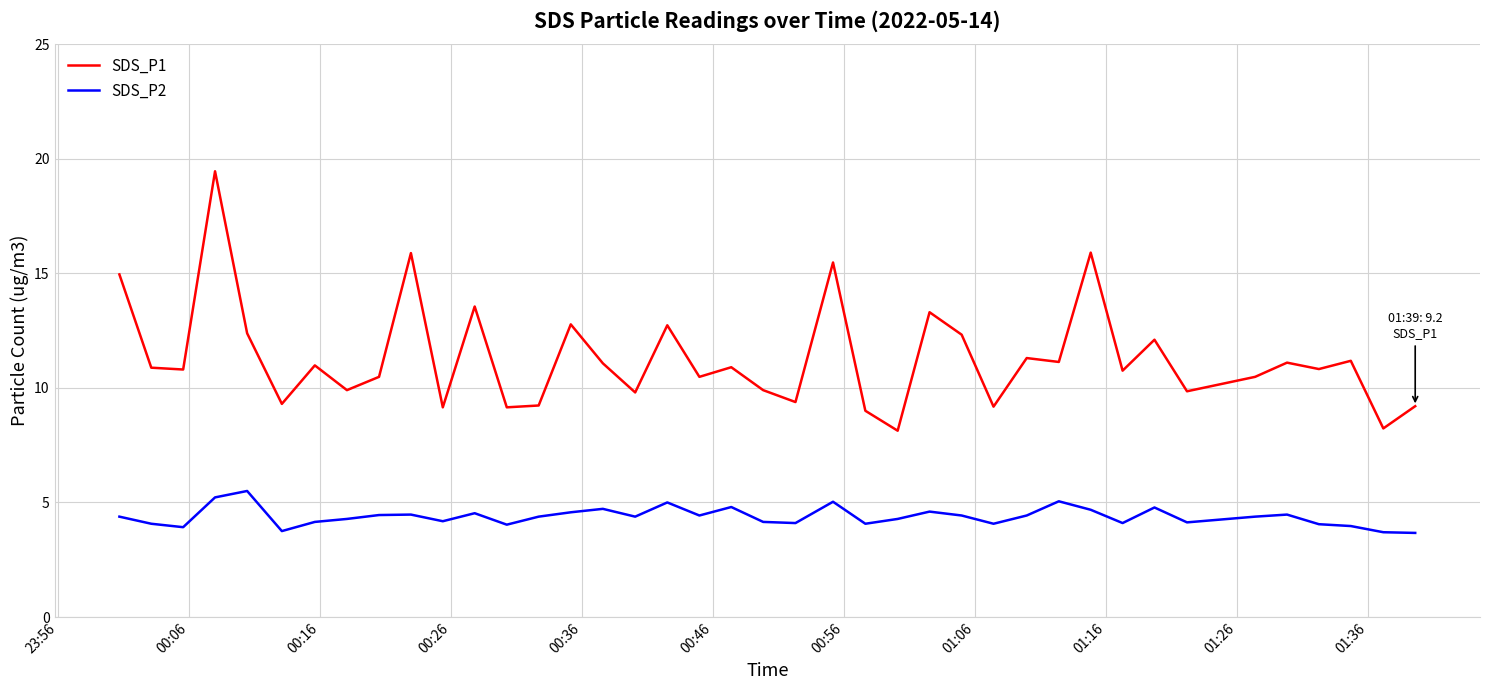

Rank the series by their average value, from highest to lowest.

SDS_P1, SDS_P2